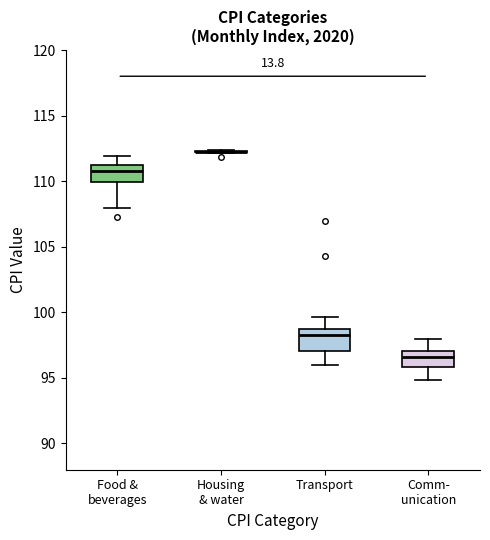

Reading left to right, transcribe this box plot: for each box, give where its median line is, the range the box spans, and where its two whiskers end, as read against the y-axis. The values are not printed on the chart, so give them approximately, as read against the axis.

Food & beverages: median 111.0, box 110.0 to 111.5, whiskers 108.0 to 112.0
Housing & water: box collapsed to a line at 112.0, whiskers 112.0 to 112.5
Transport: median 98.0, box 97.0 to 98.5, whiskers 96.0 to 99.5
Comm- unication: median 96.5, box 96.0 to 97.0, whiskers 95.0 to 98.0